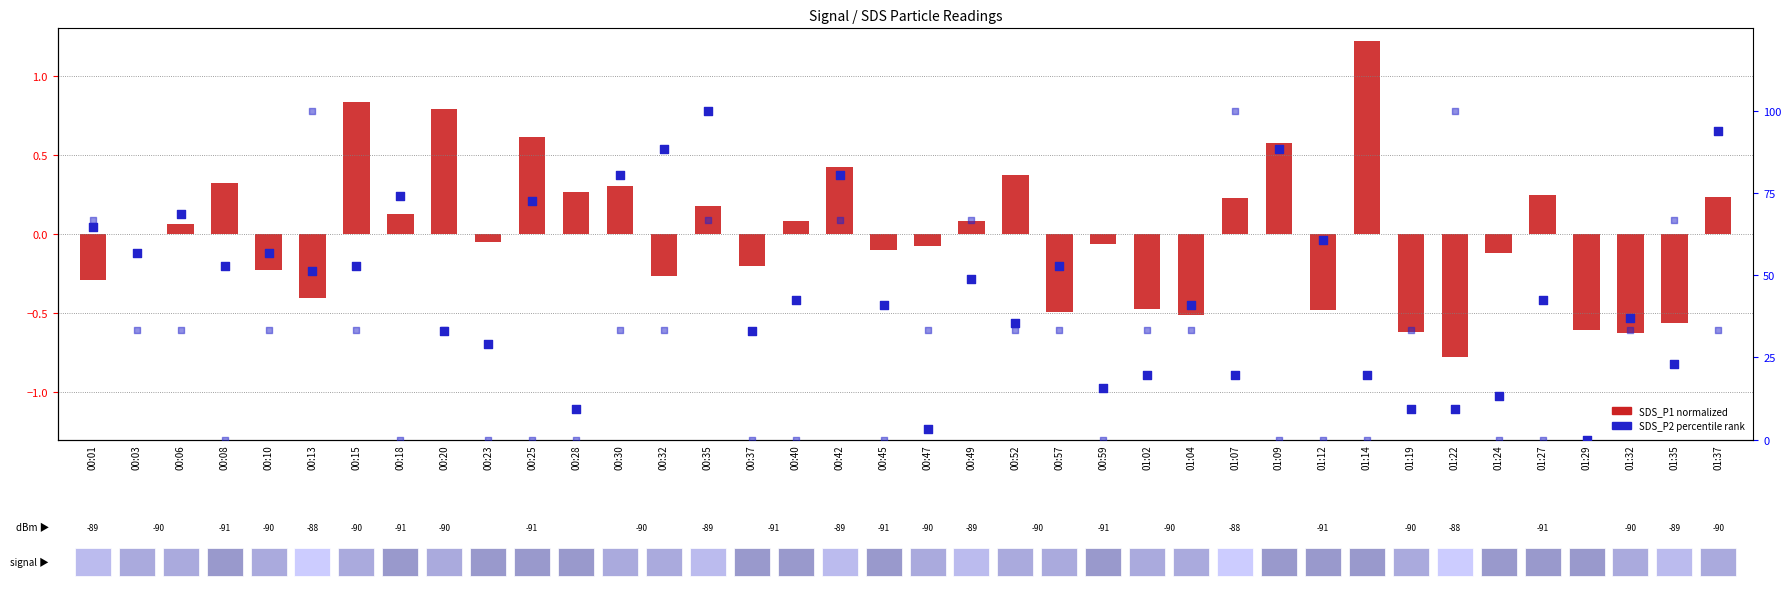

At which category is the sum across all series the highest?

00:35